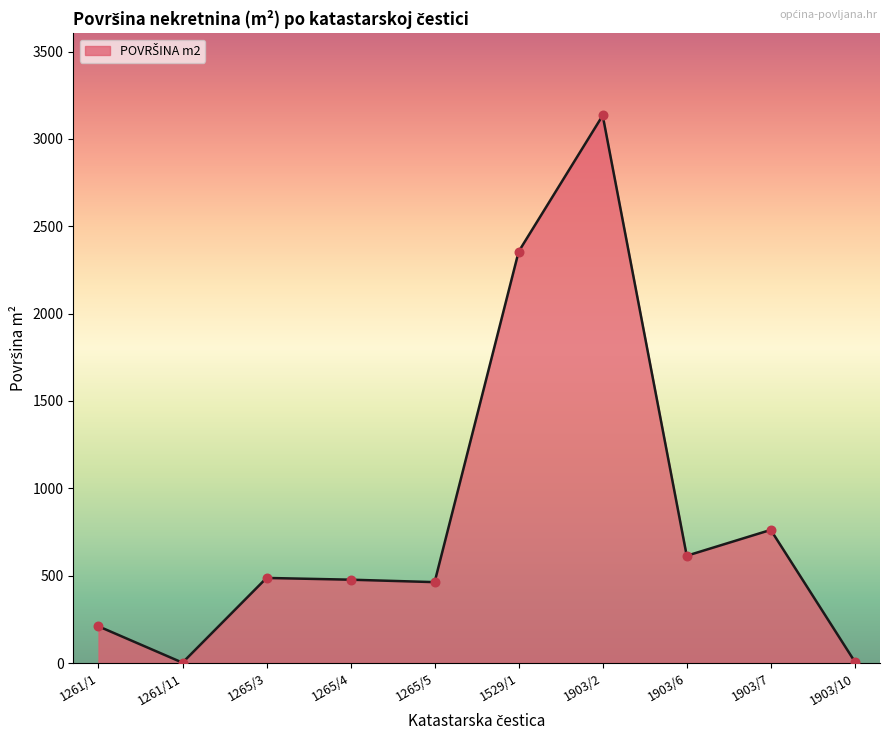

What is the ratio of the value at 1261/1 to the value at 1261/11?

105.0